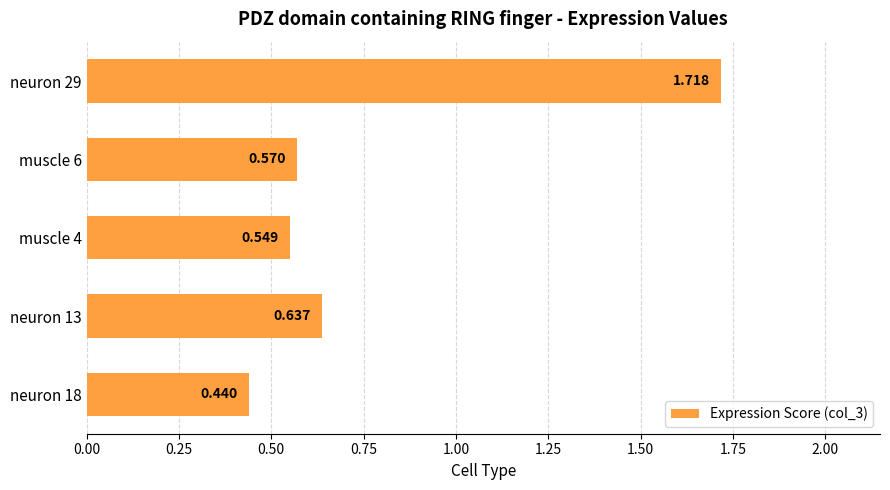

Does the chart contain any negative values?

No